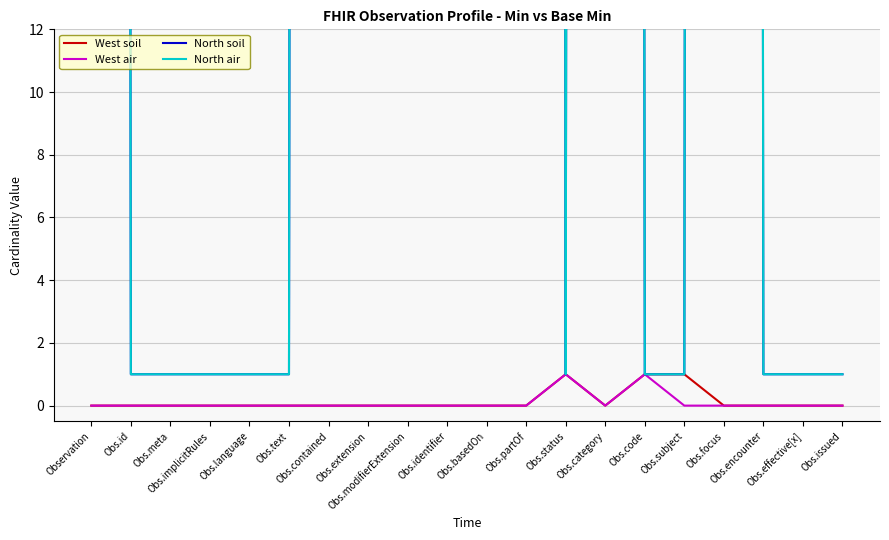

At which label is West air closest to 0?

Observation